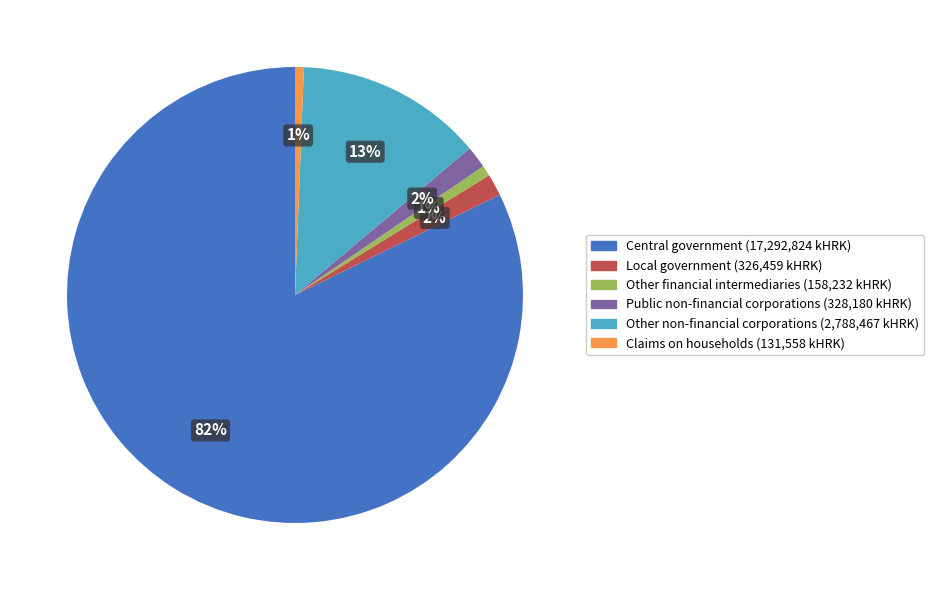

Approximately how many times larger is the value at Other financial intermediaries compared to Local government?

0.5